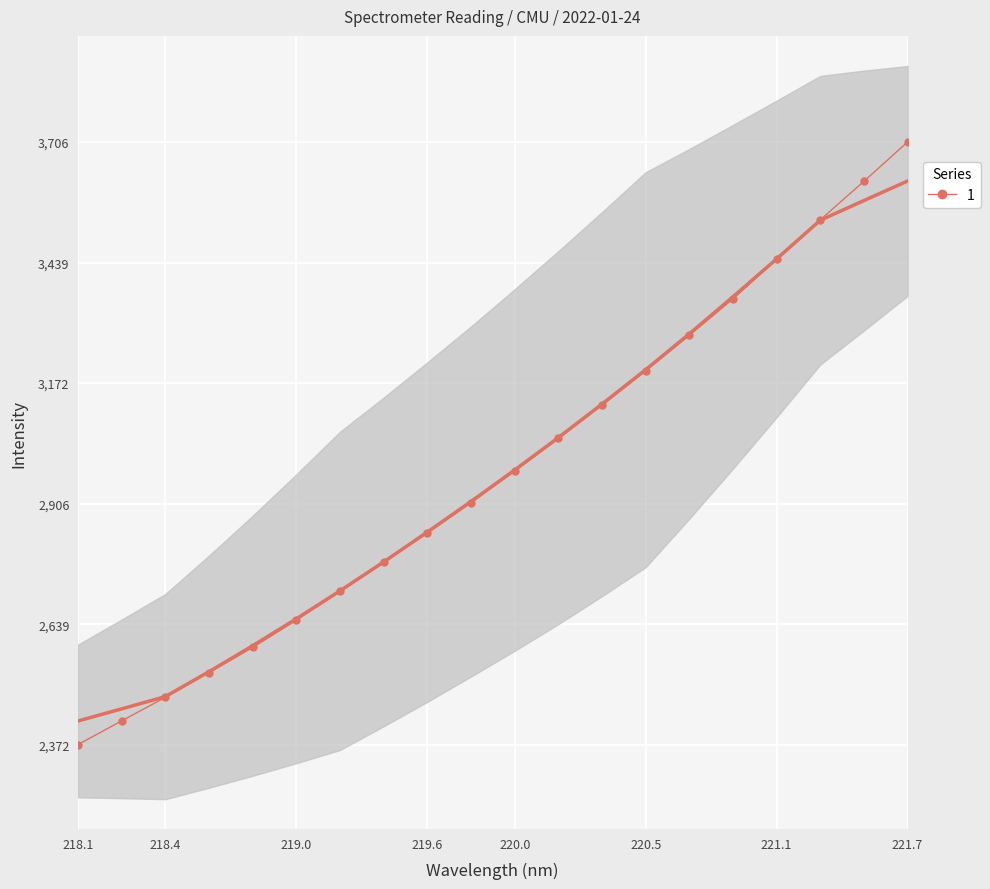

What is the smallest value displayed?

2372.5